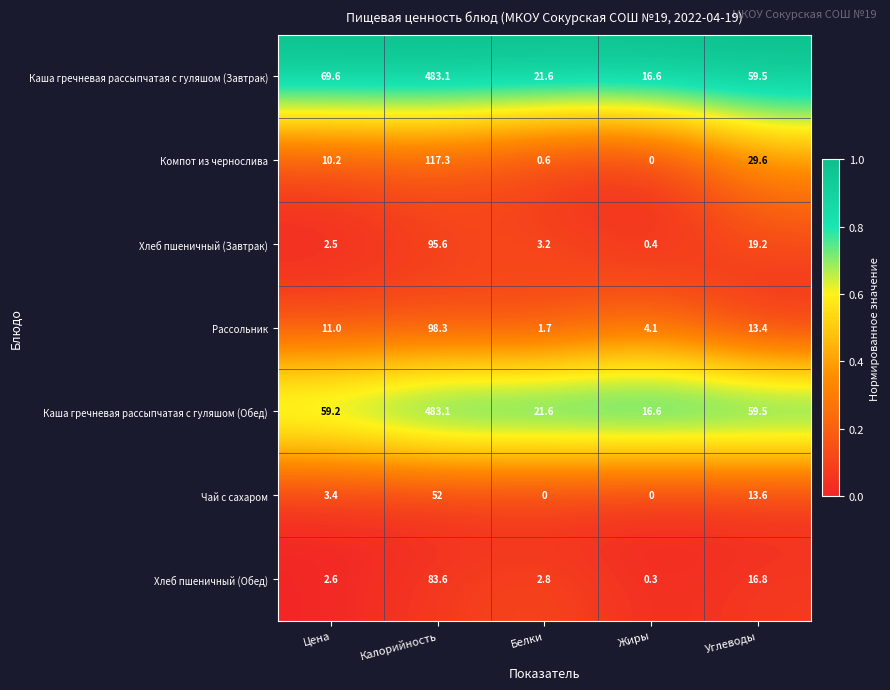

What is the maximum value shown in the chart?

483.1